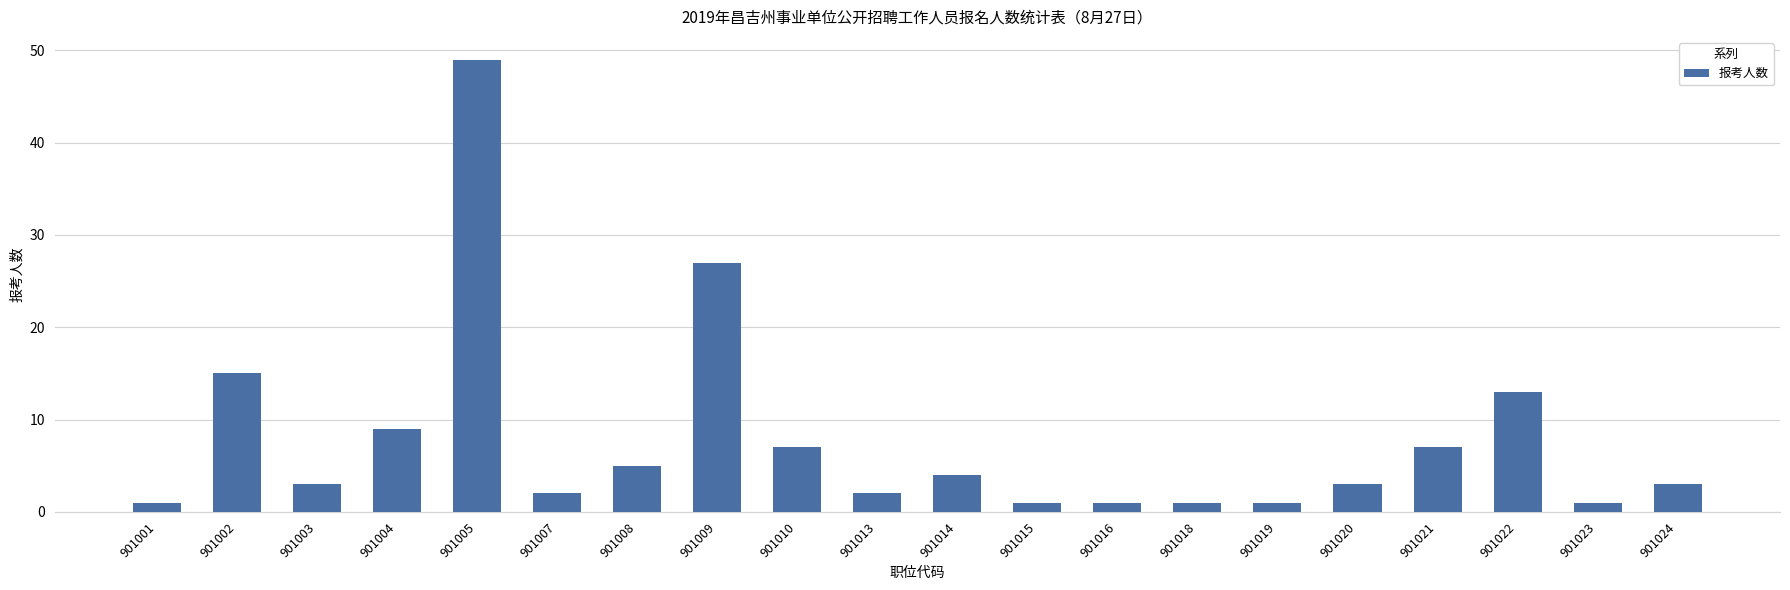

Is it true that the value at 901022 is 17?

False